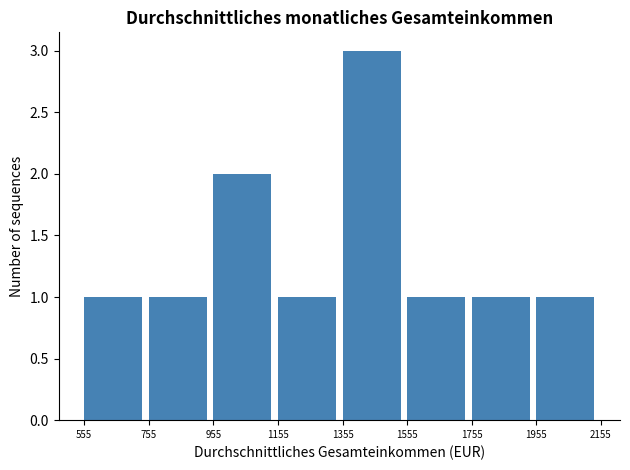

Reading left to right, list every bar in this chart as the range it spans on the x-axis followed by its height. The values are not printed on the chart, so give them approximately, as read against the axis.

555 to 755: 1
755 to 955: 1
955 to 1155: 2
1155 to 1355: 1
1355 to 1555: 3
1555 to 1755: 1
1755 to 1955: 1
1955 to 2155: 1